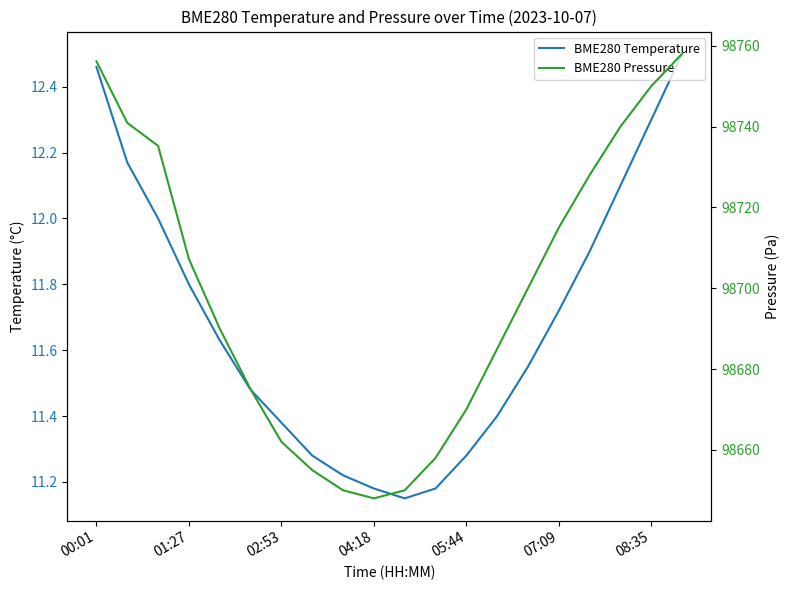

How many data points does each series have?

20